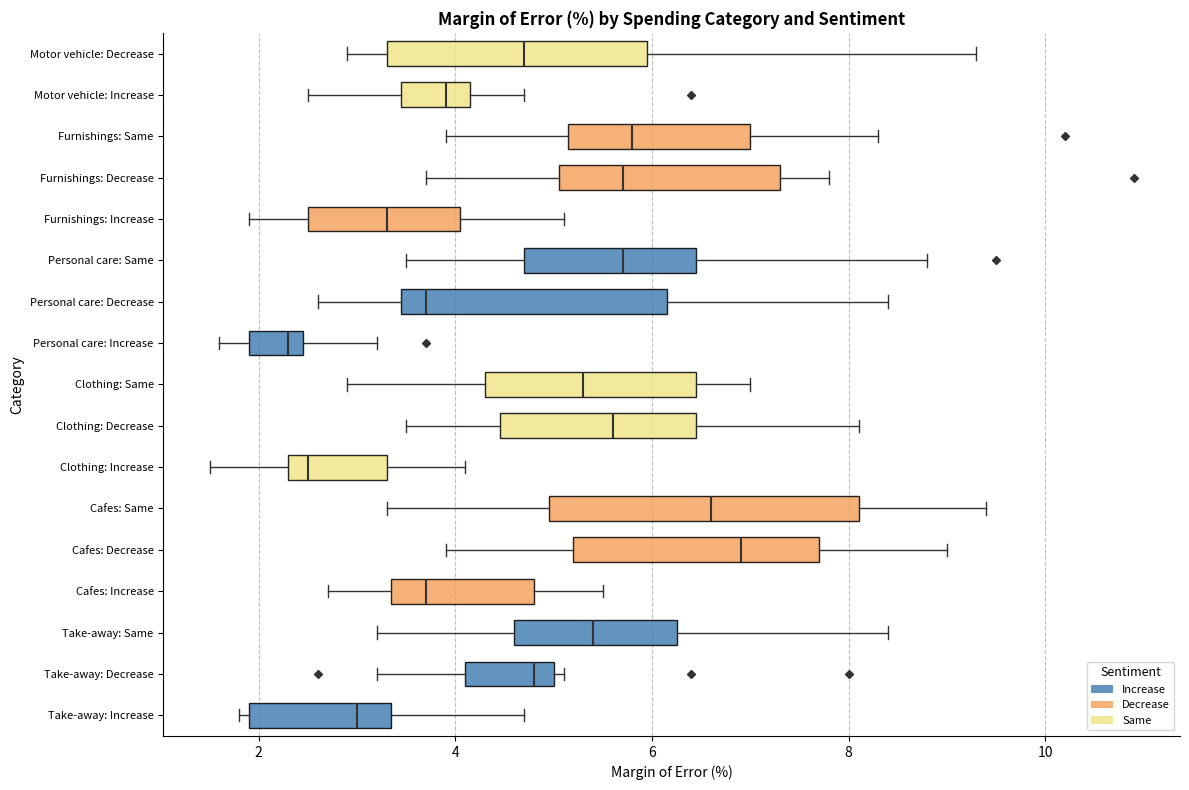

Where does the median line of the box for Furnishings: Increase sit on the x-axis? The values are not printed on the chart, so give them approximately, as read against the axis.

3.4